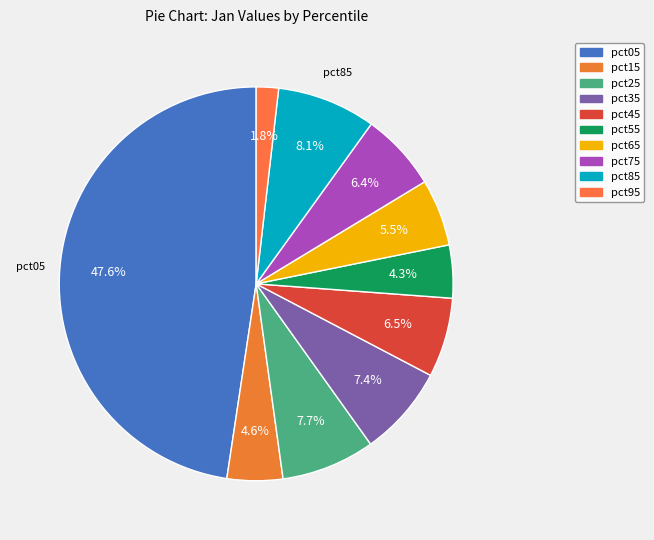

To the nearest percent, what percentage of the pie is pct75?

6%